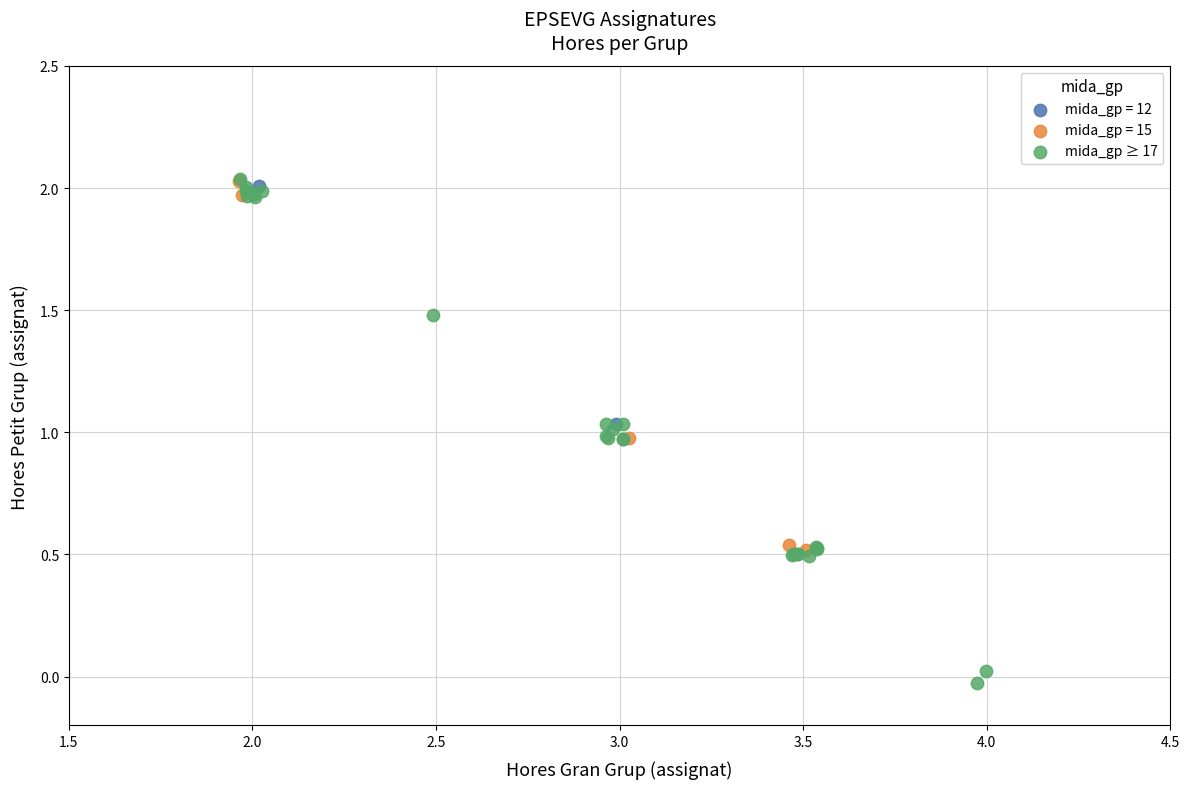

What are all the series names shown in the legend?

mida_gp = 12, mida_gp = 15, mida_gp ≥ 17